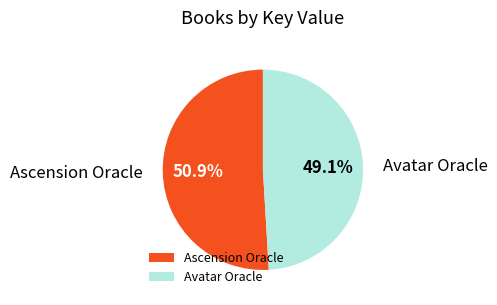

Rank the categories by value from highest to lowest.

Ascension Oracle, Avatar Oracle